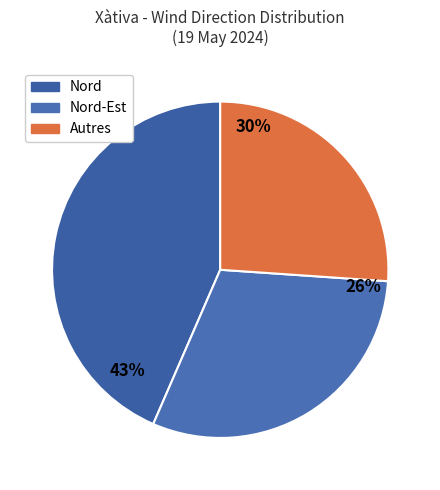

True or false: Nord (rafale) accounts for 1% of the total.

False